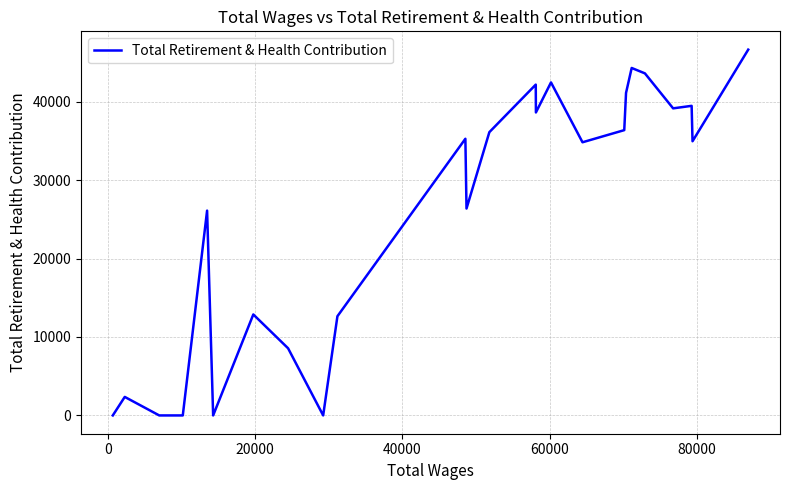

How many interior local peaks (higher than both neighbors) does the data have?

8